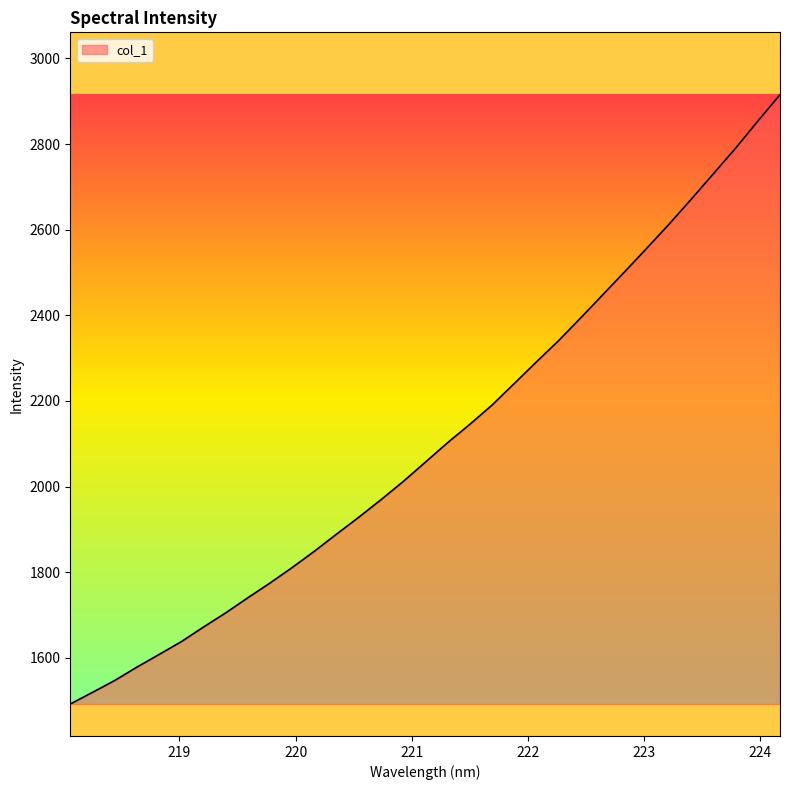

What is the maximum value shown in the chart?

2915.3